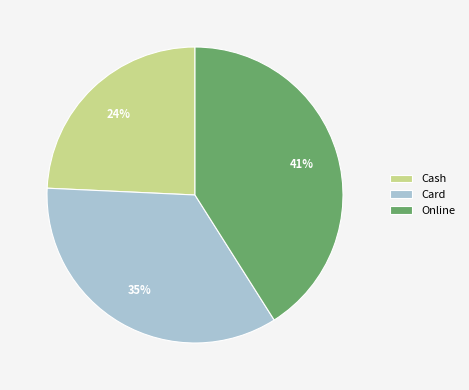

Is Online the majority of the pie?

No